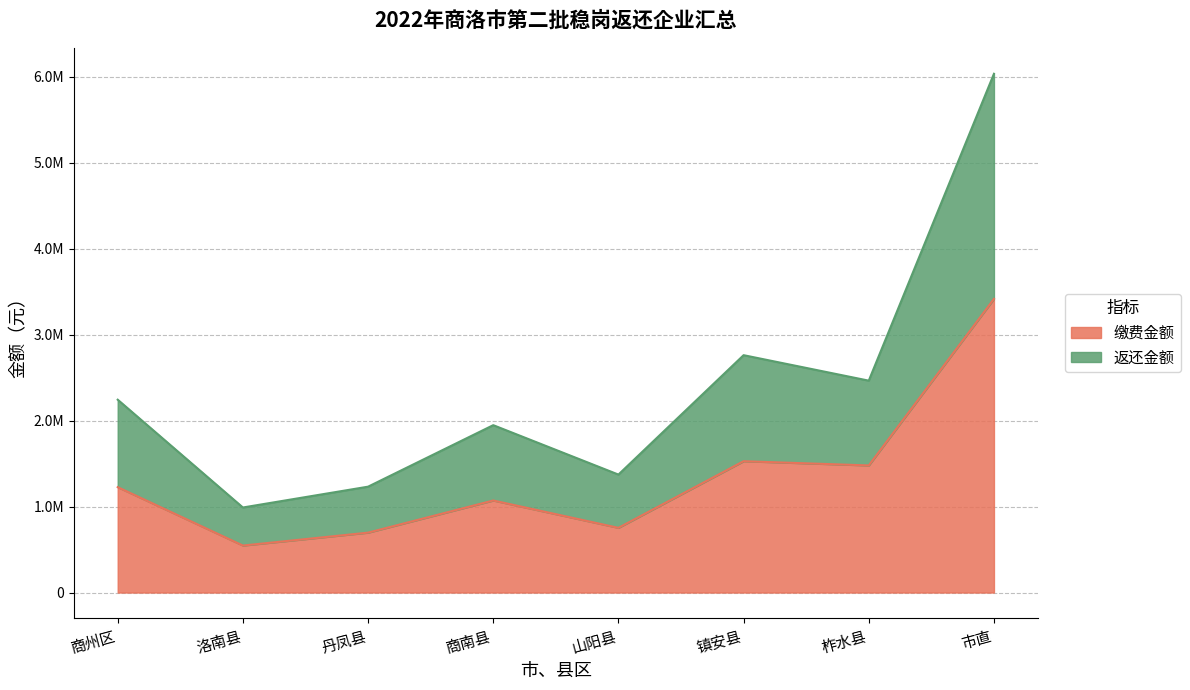

Does the chart have visible grid lines?

Yes